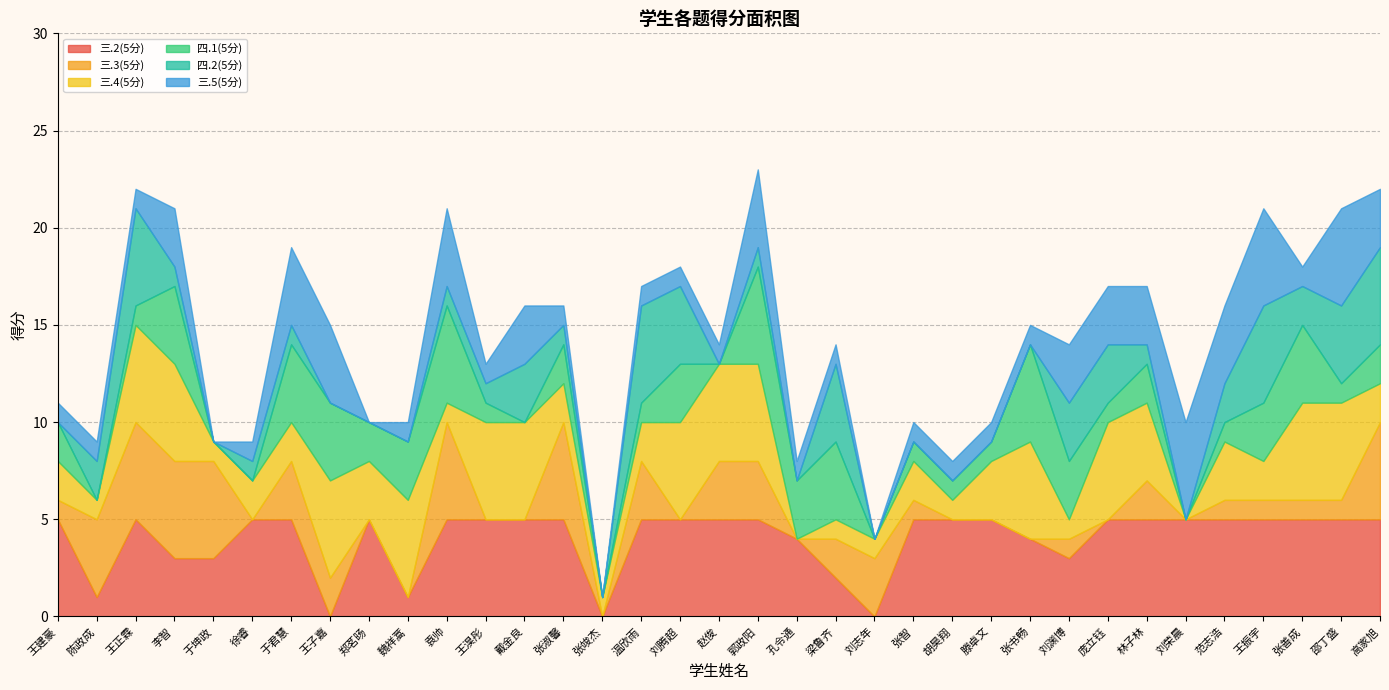

How many times do 三.3(5分) and 三.5(5分) cross each other?

9